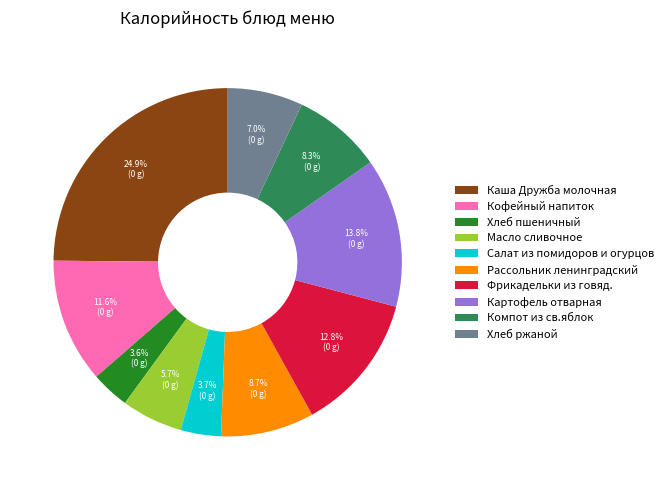

What percentage is NOT represented by Каша Дружба молочная?

75.1%